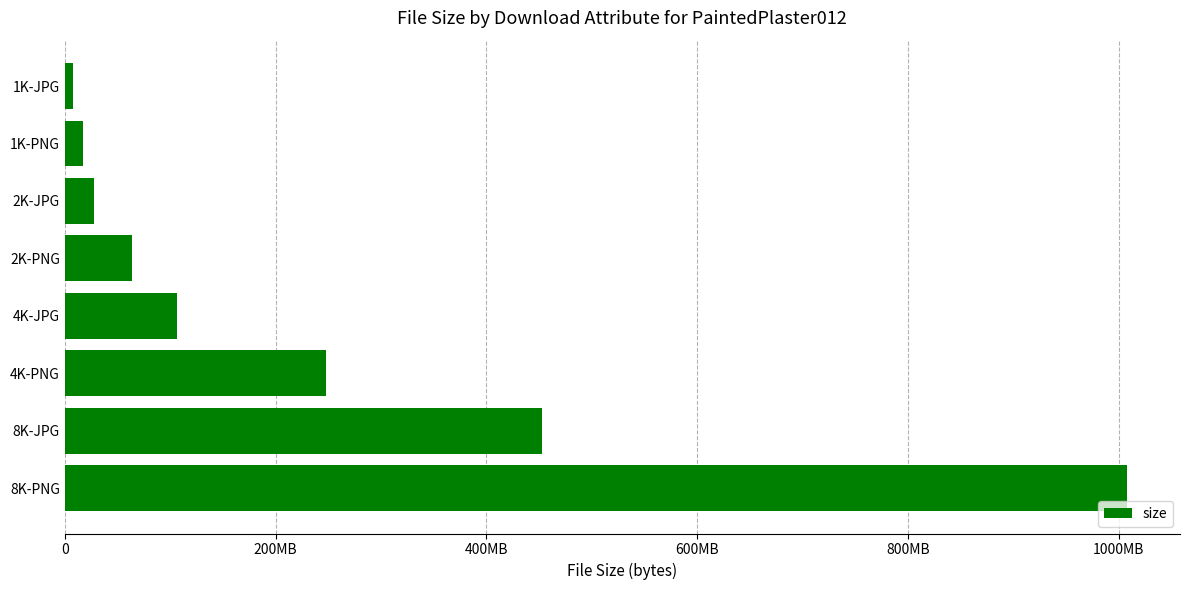

Does the chart contain any negative values?

No